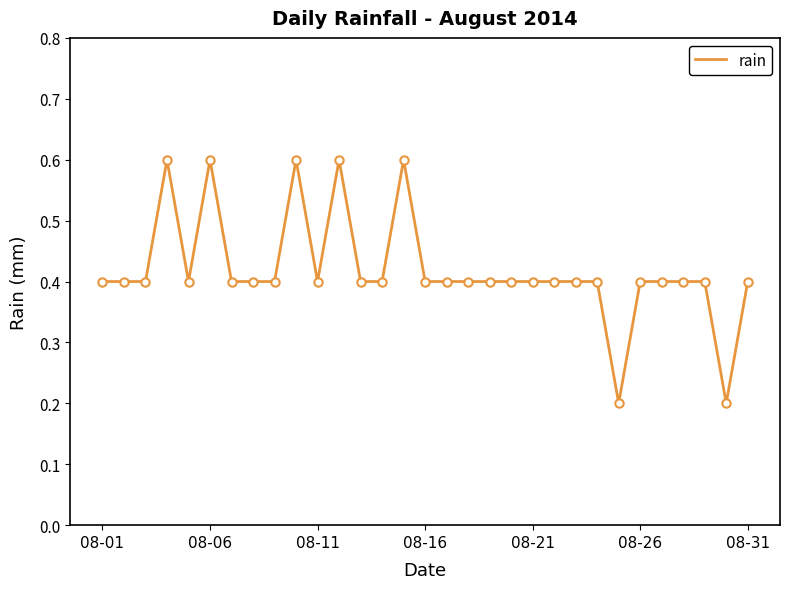

What is the difference between the maximum and minimum values?

0.4